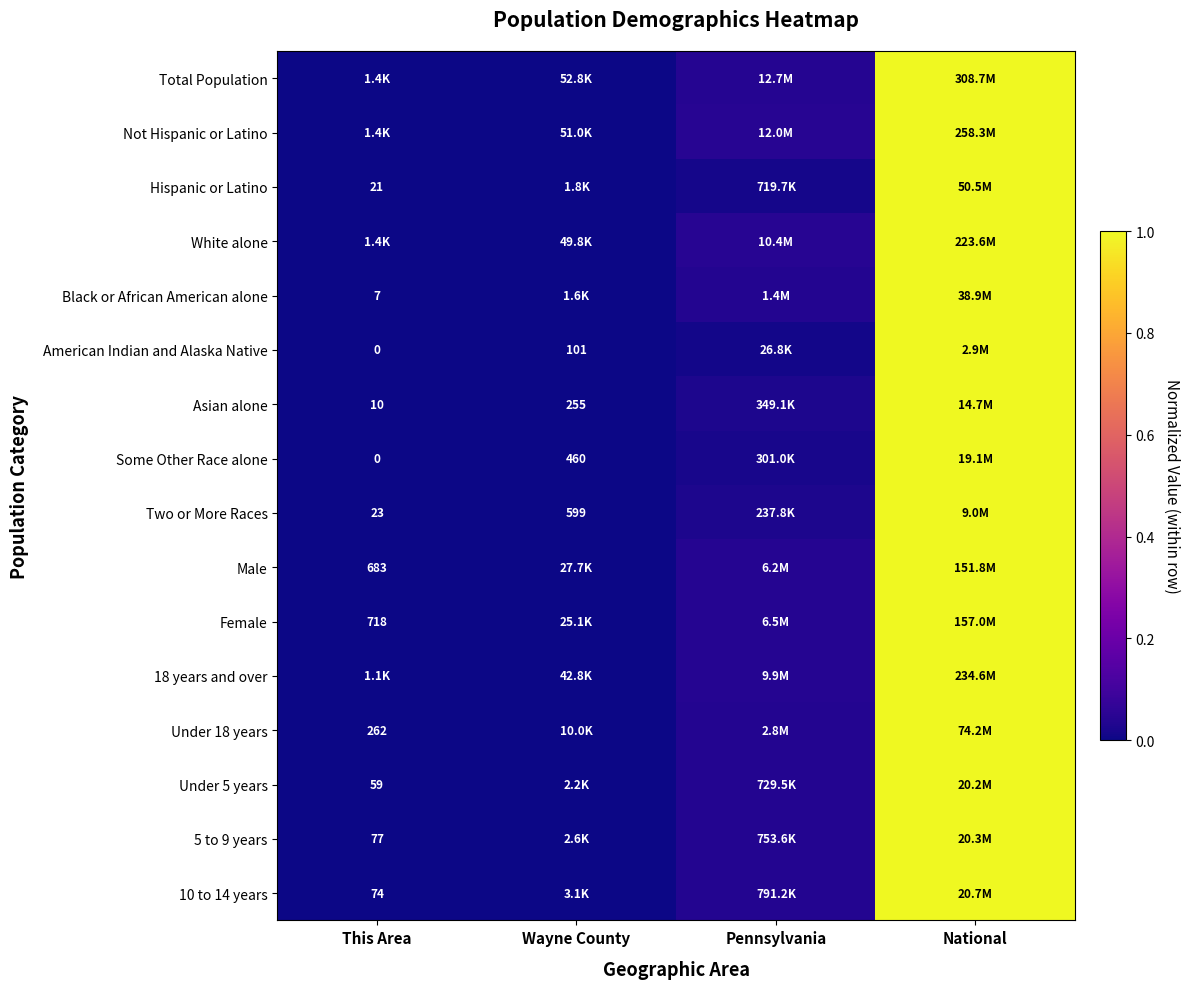

Is the value of Asian alone at Wayne County greater than the value of 5 to 9 years at This Area?

Yes